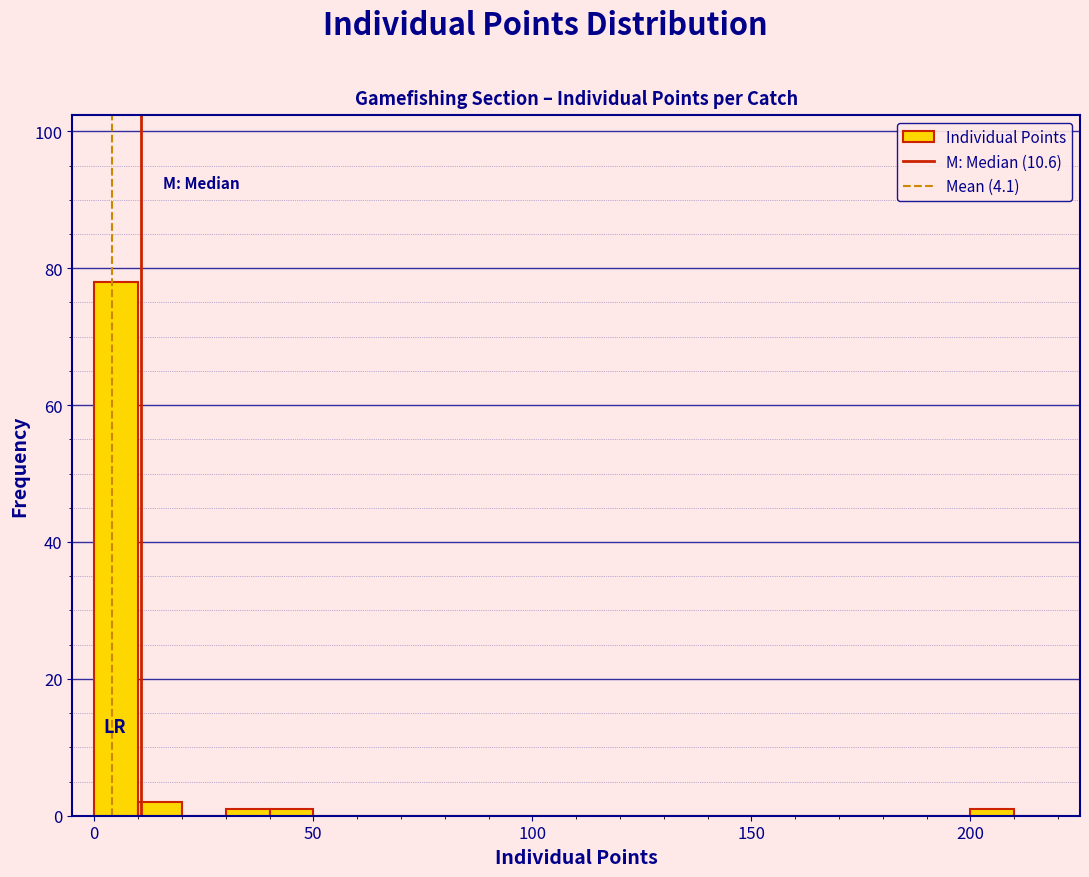

Around what value on the x-axis is the tallest bar? Give the approximate position of its centre, as read against the axis.

5